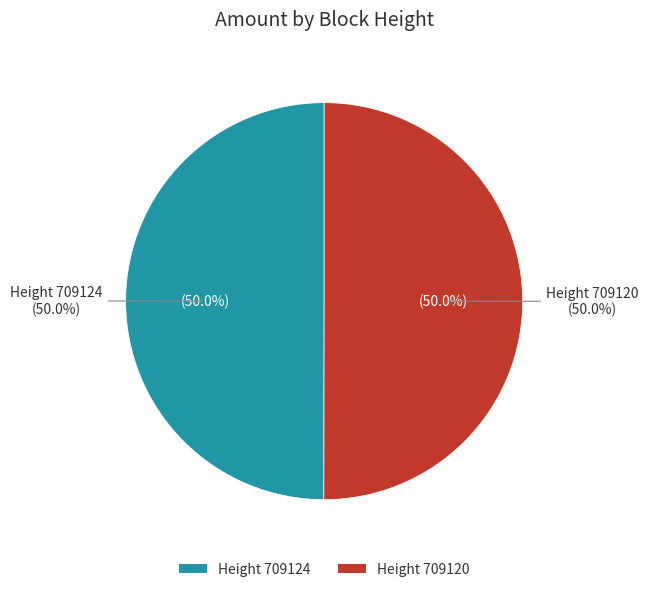

Is there any slice that represents more than half of the pie?

Yes